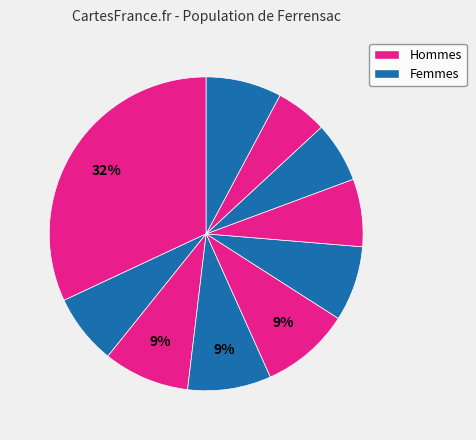

To the nearest percent, what is the difference between the largest and smallest slice percentages?

27%